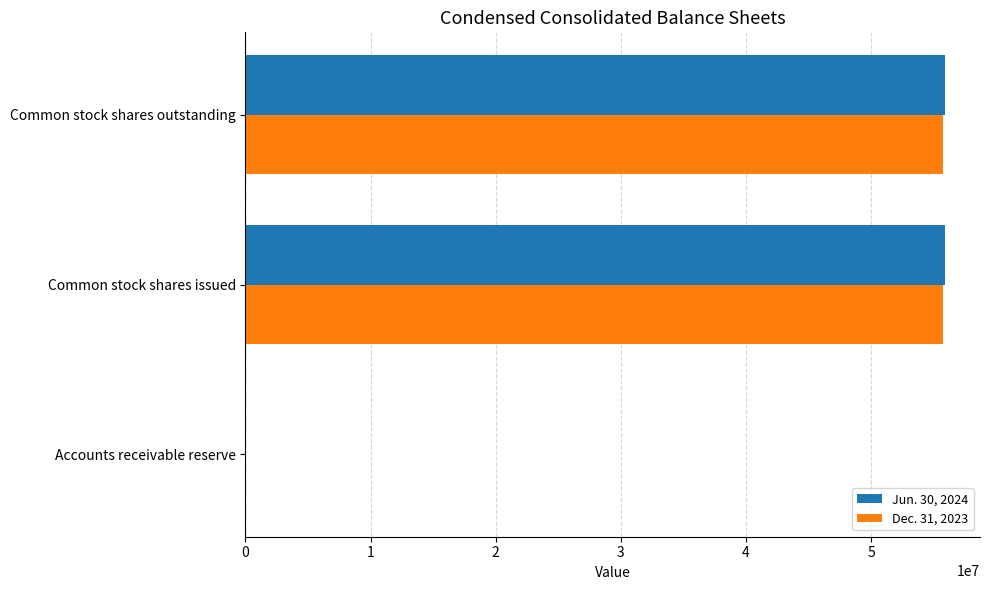

What is the maximum value shown in the chart?

55902860